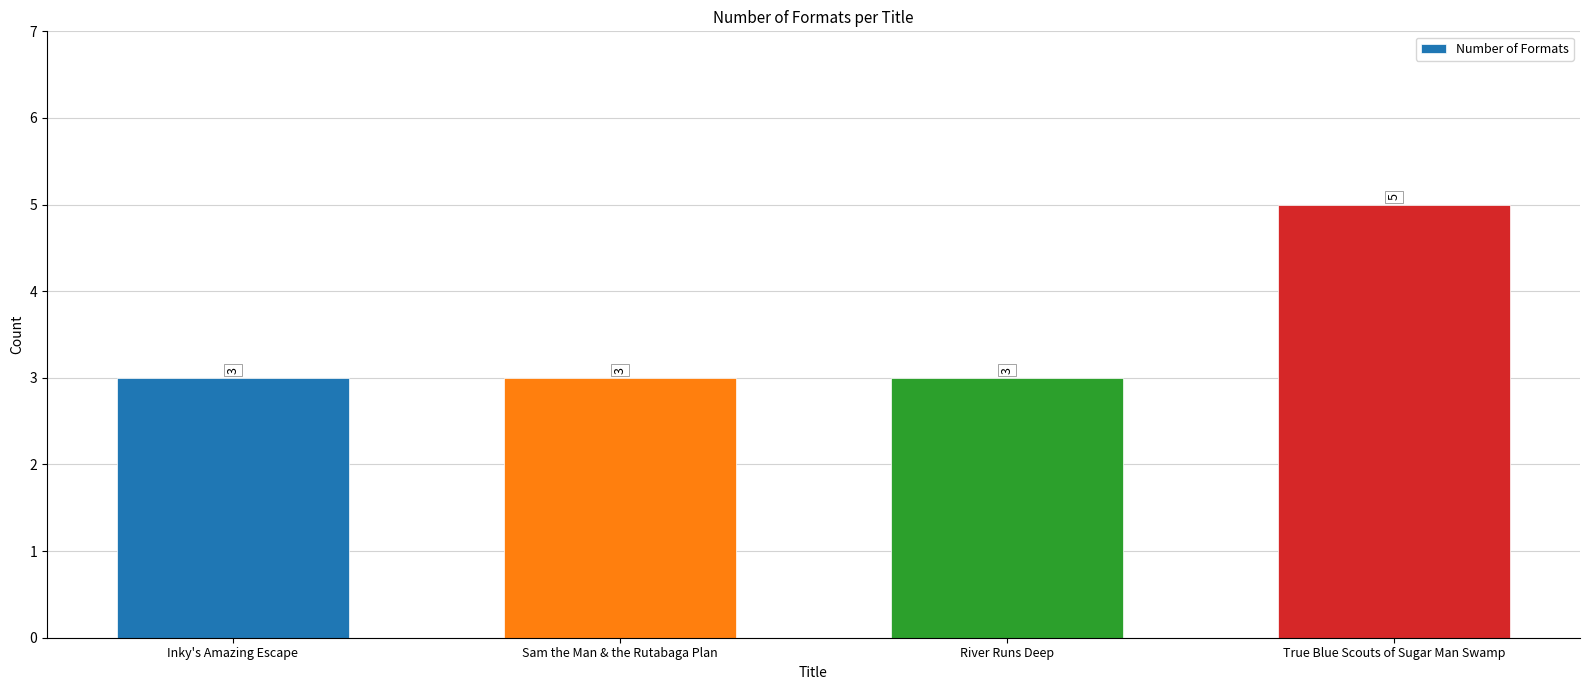

Which category has the highest value across all series?

True Blue Scouts of Sugar Man Swamp